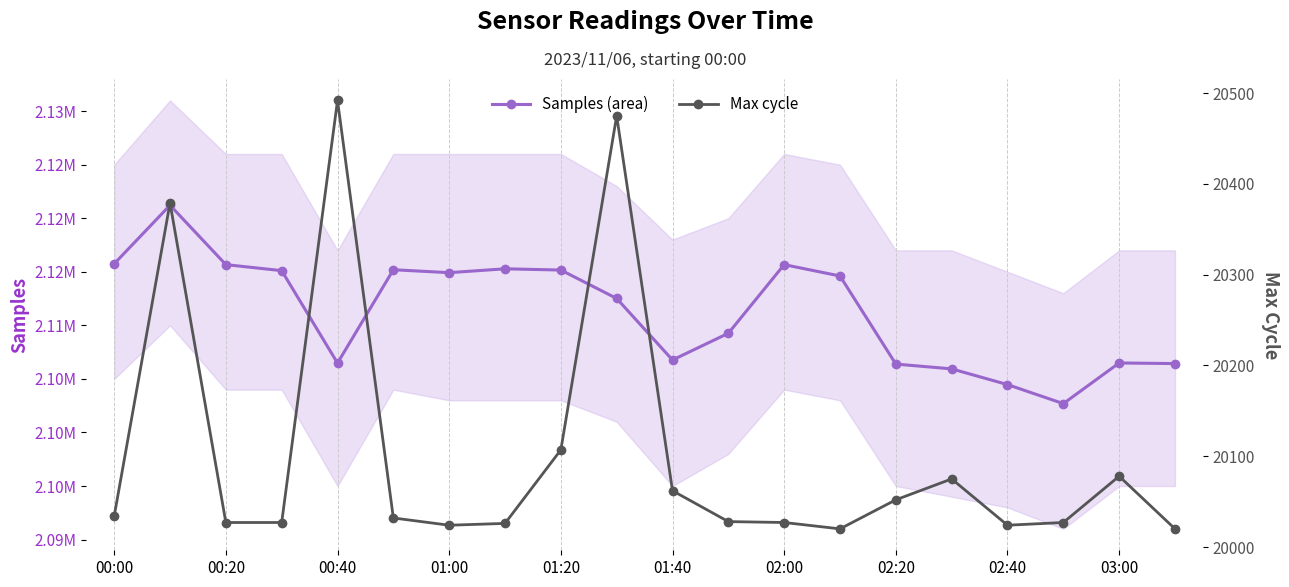

How many lines are shown in the chart?

2